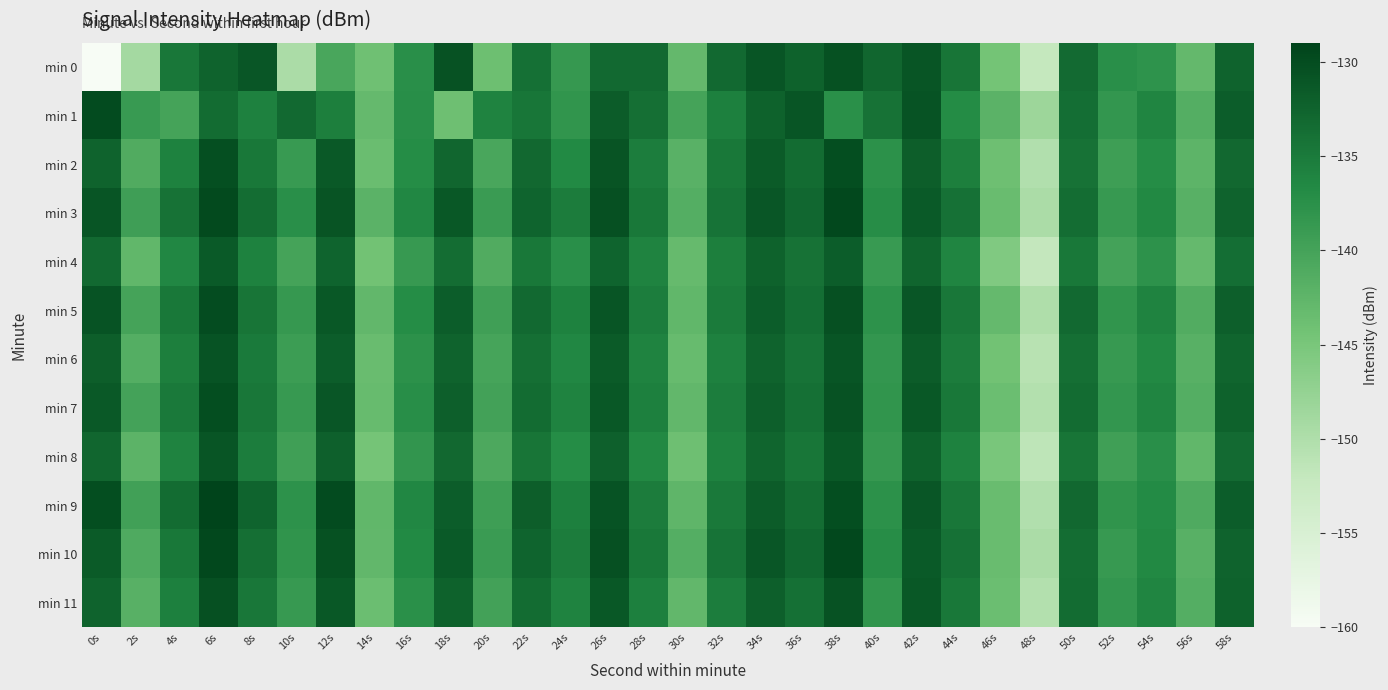

Rank the series at 8s from highest to lowest value.

min 0, min 9, min 3, min 10, min 5, min 7, min 11, min 2, min 6, min 8, min 1, min 4